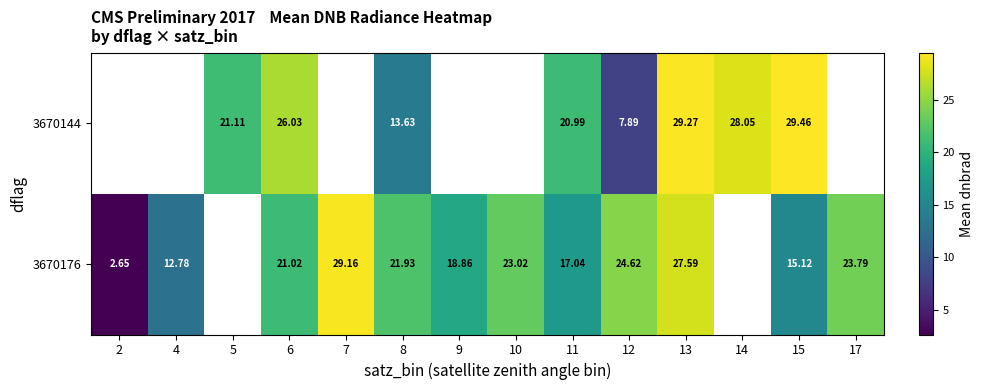

Is the value of 3670176 at 17 greater than the value of 3670144 at 13?

No